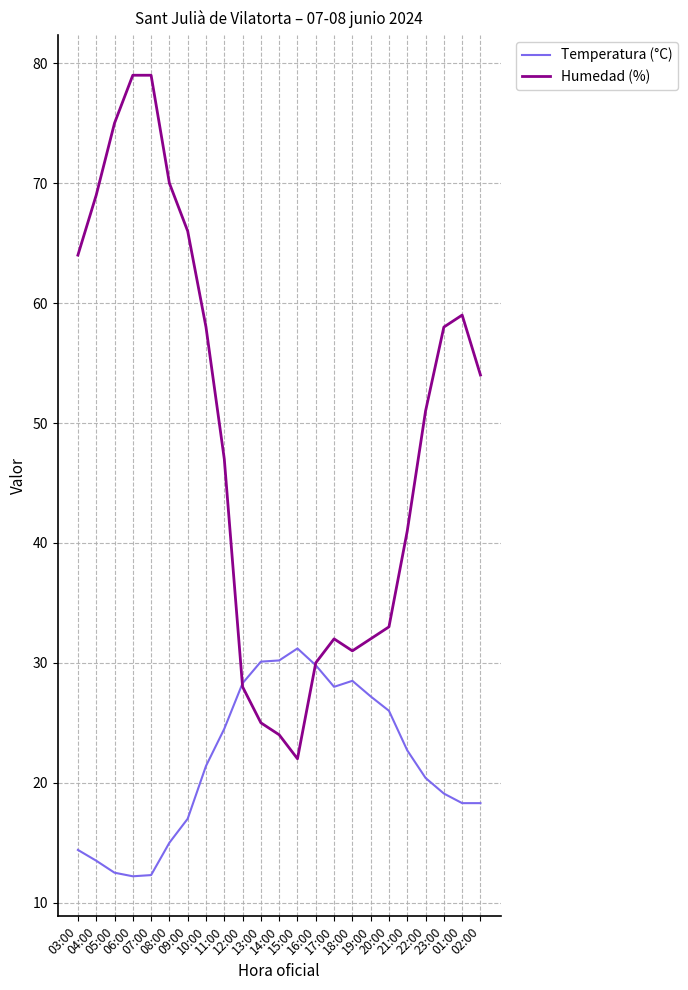

How many lines are shown in the chart?

2